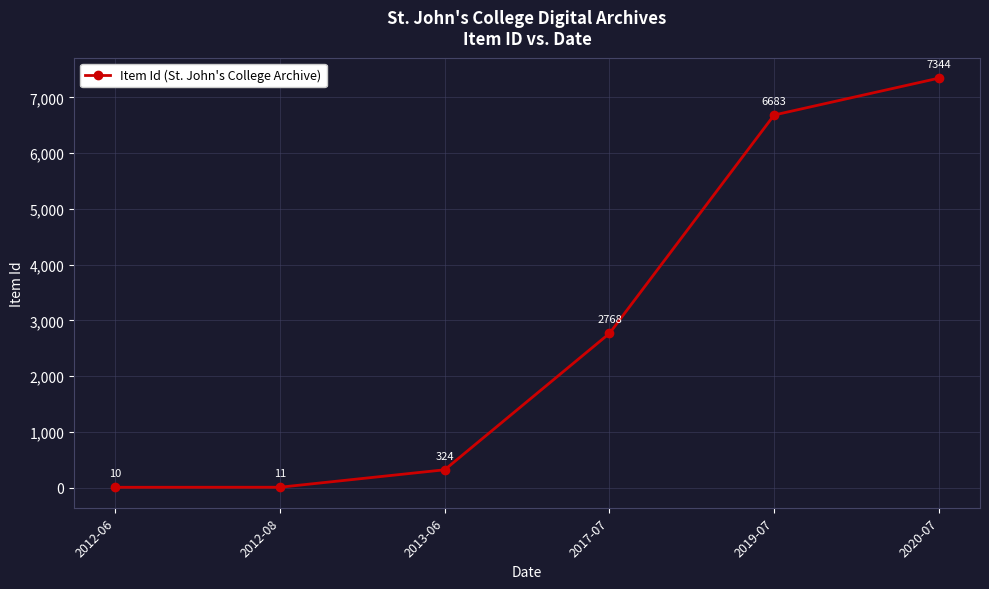

The chart shows a value of 3261 at 2019-07. True or false?

False